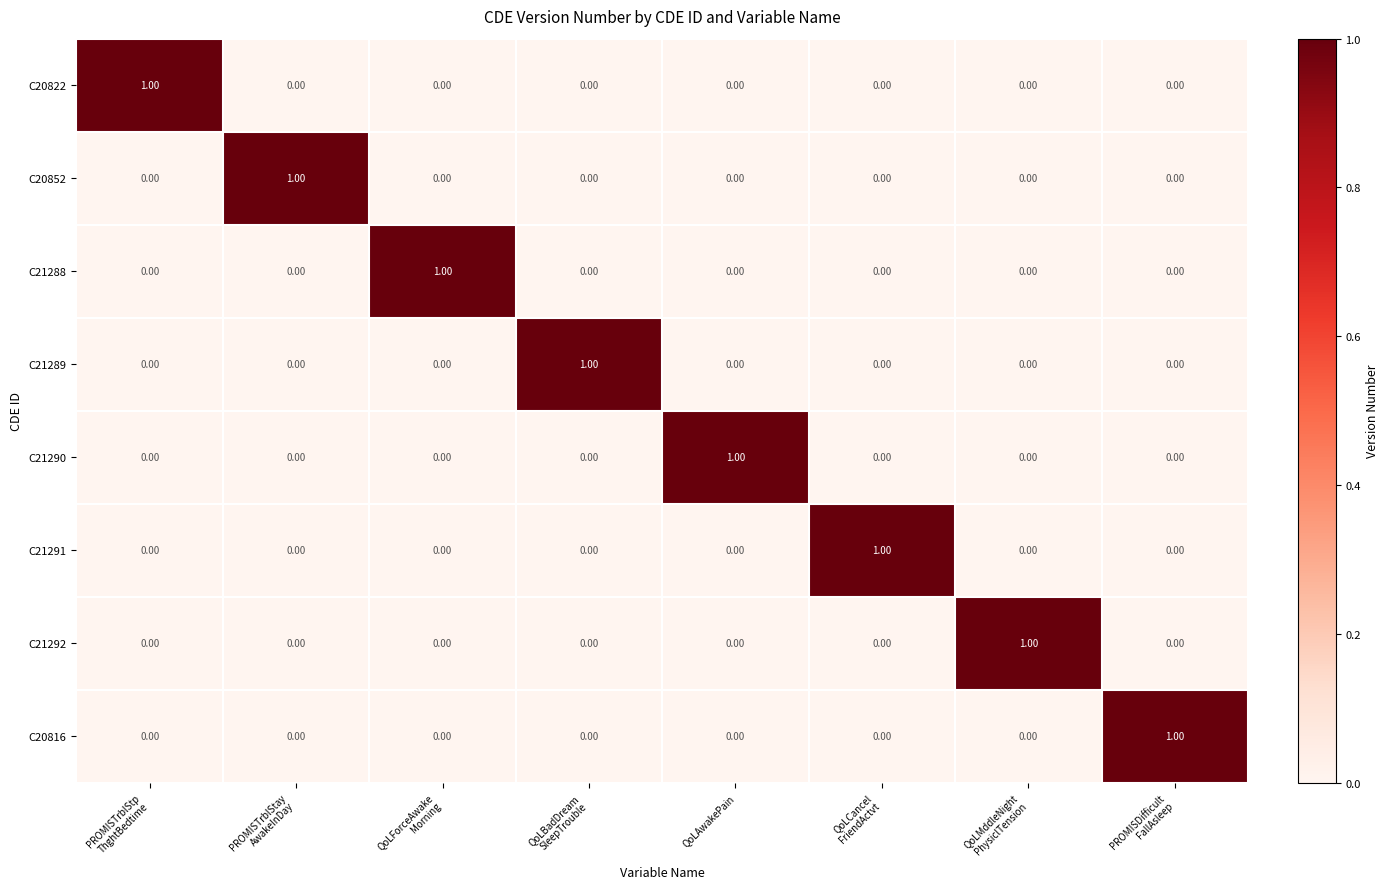

Between QoLAwakePain and QoLCancel FriendActvt, which series saw the biggest shift?

C21290